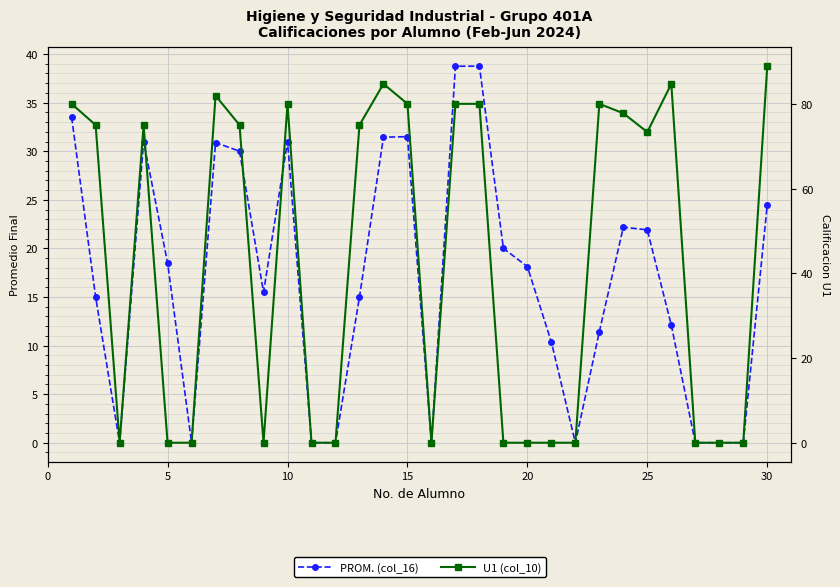

What are all the series names shown in the legend?

PROM. (col_16), U1 (col_10)